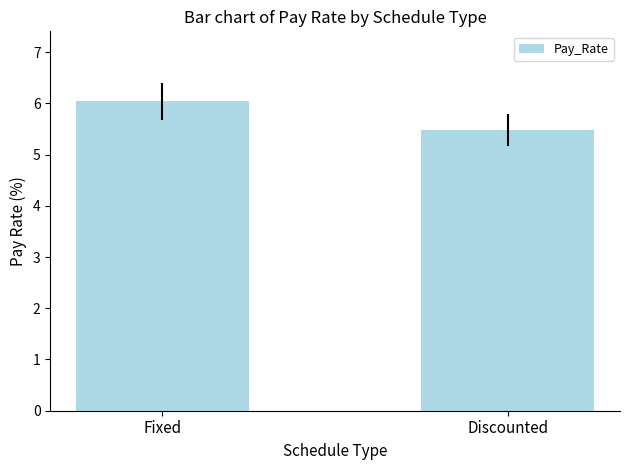

List the labels in order of value, smallest first.

Discounted, Fixed